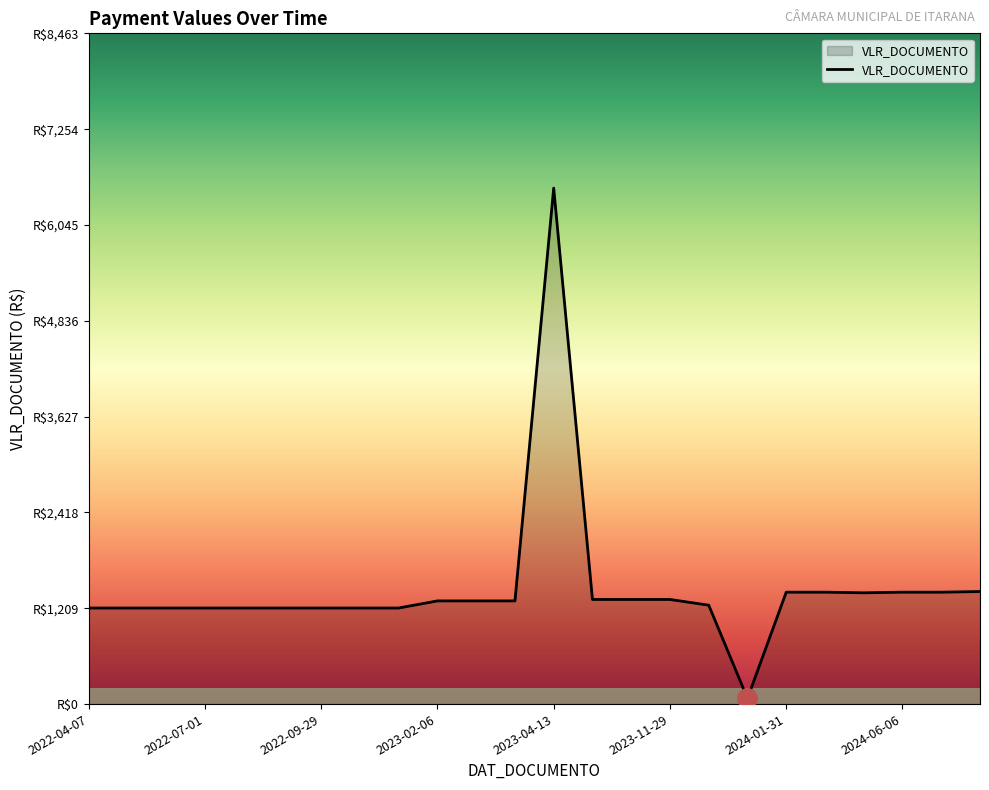

Does the chart display data point markers on the line(s)?

No